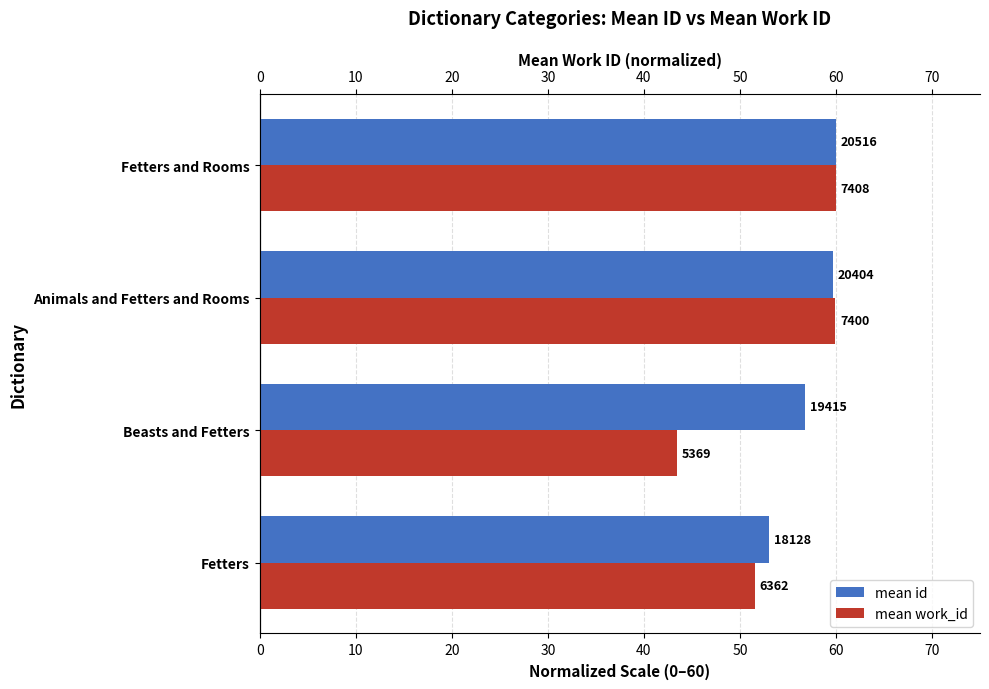

What is the difference between the highest and lowest values at Beasts and Fetters?

13.3